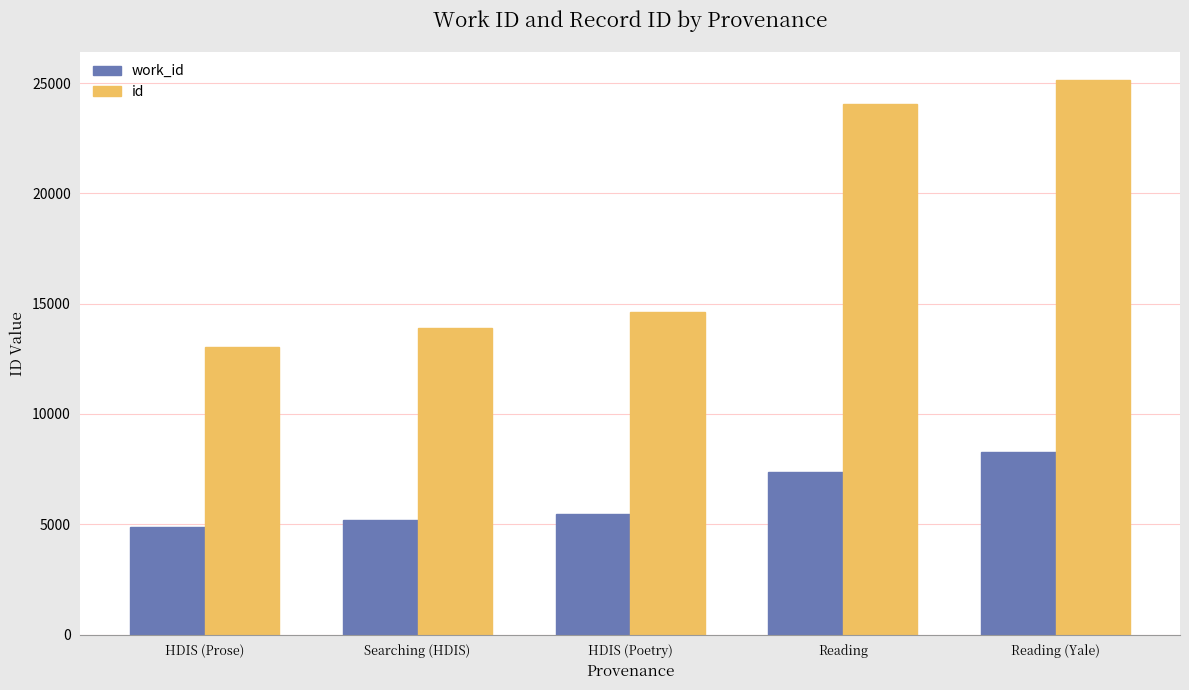

What is the maximum value for work_id?

8269.5